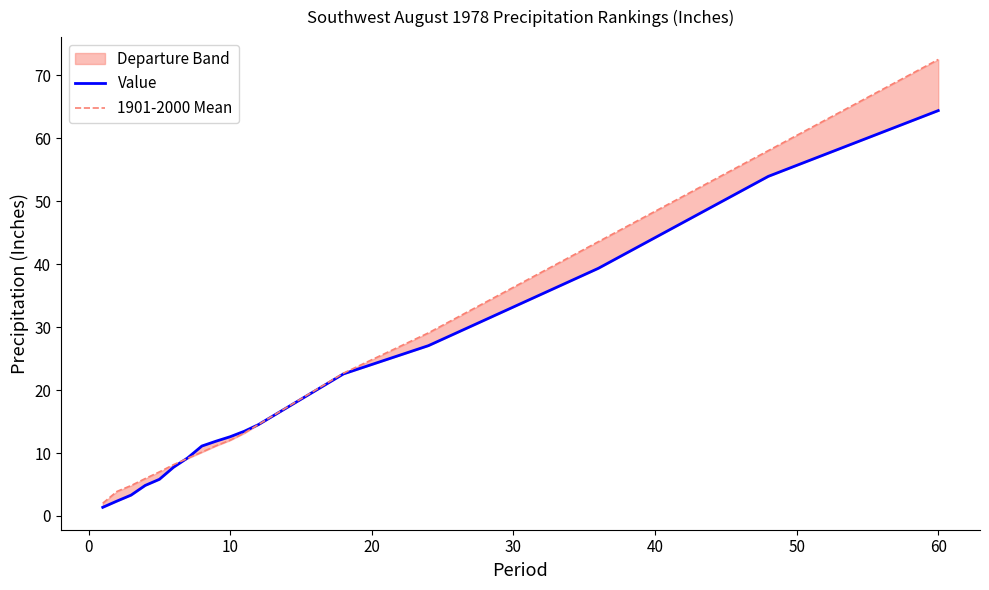

How many lines are shown in the chart?

2